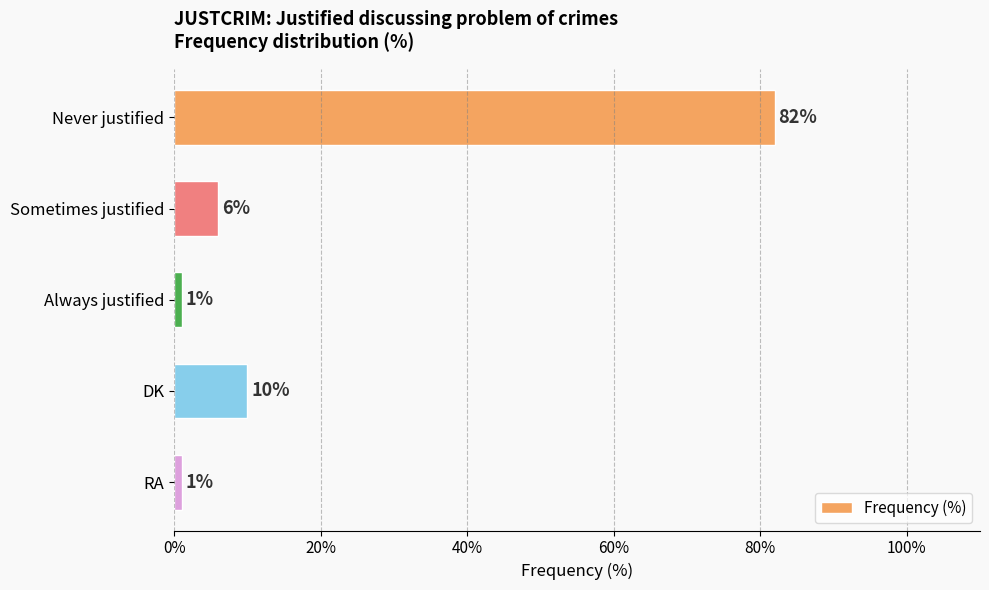

What is the average value?

20